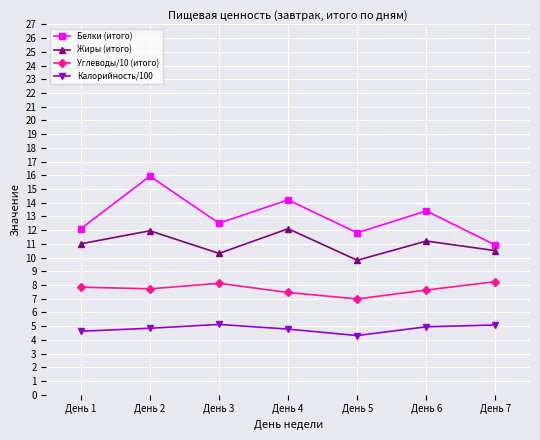

List the series in order of their peak value, highest first.

Белки (итого), Жиры (итого), Углеводы/10 (итого), Калорийность/100